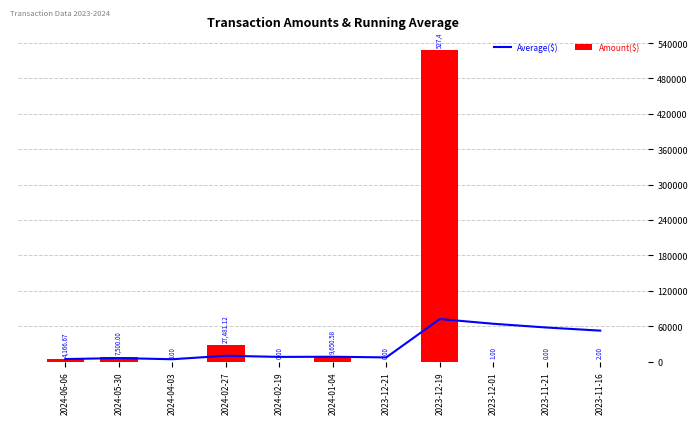

What is the value of the Amount($) bar at the 6th from the left?

9650.6